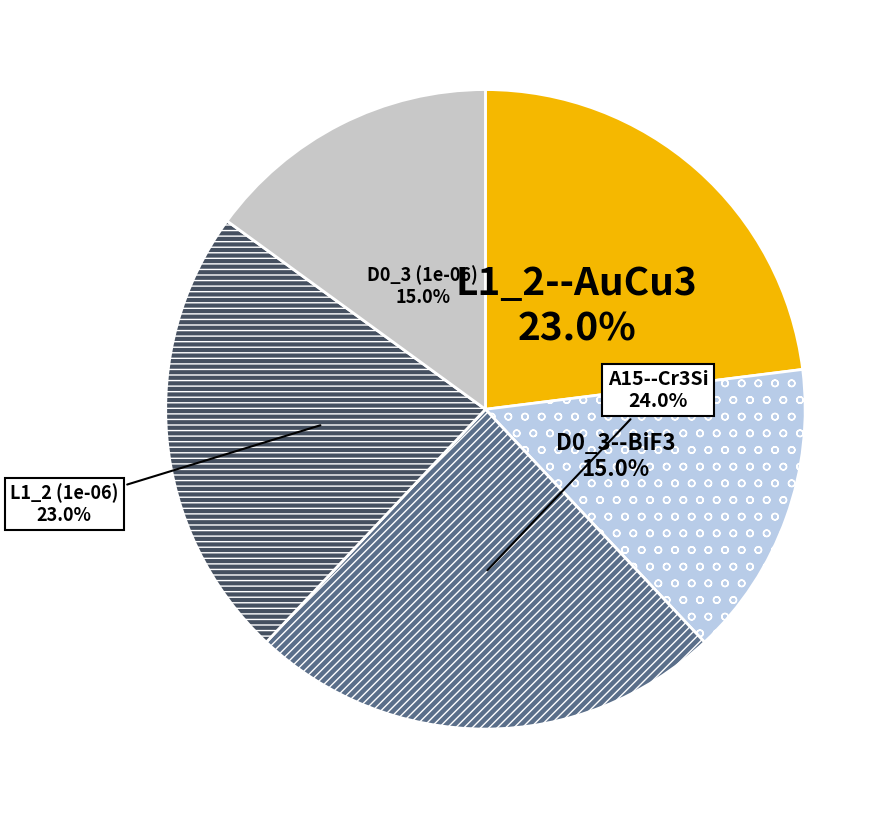

Rank the categories by value from lowest to highest.

D0_3--BiF3, D0_3--BiF3 (1e-06), L1_2--AuCu3, L1_2--AuCu3 (1e-06), A15--Cr3Si